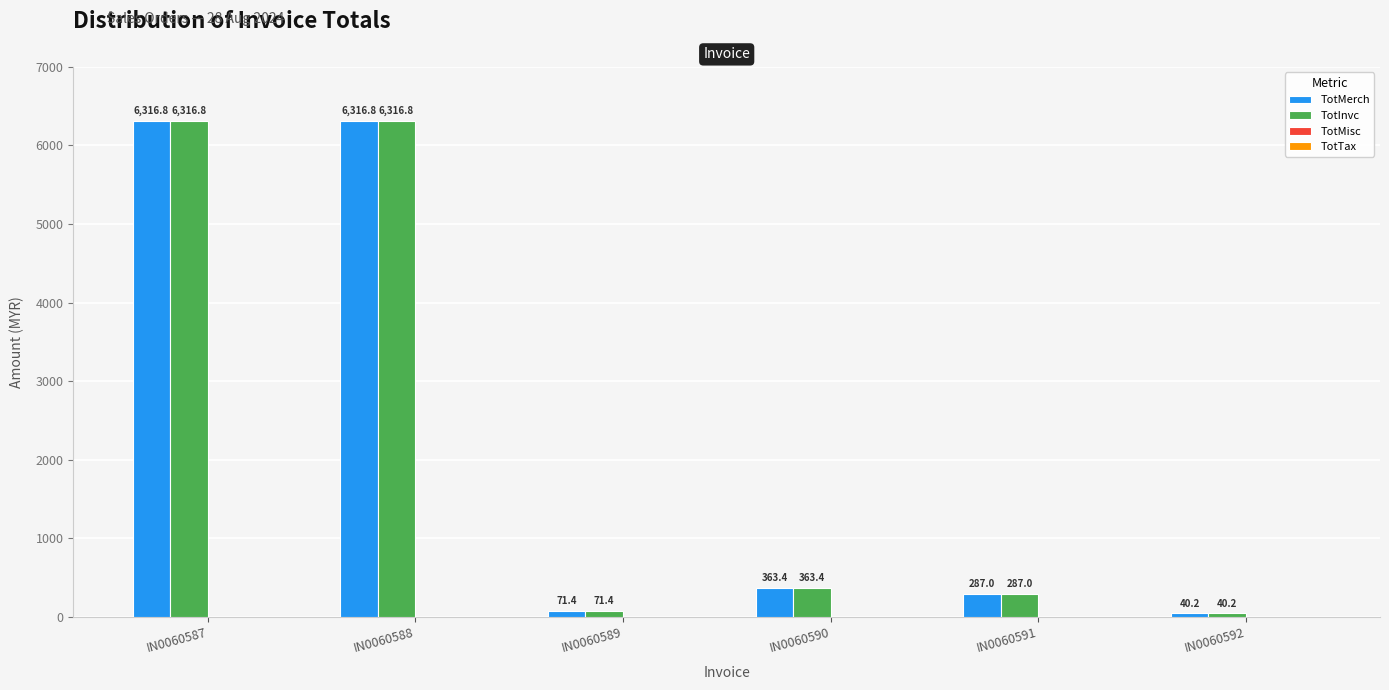

What is the difference between the highest and lowest values at IN0060588?

0.0